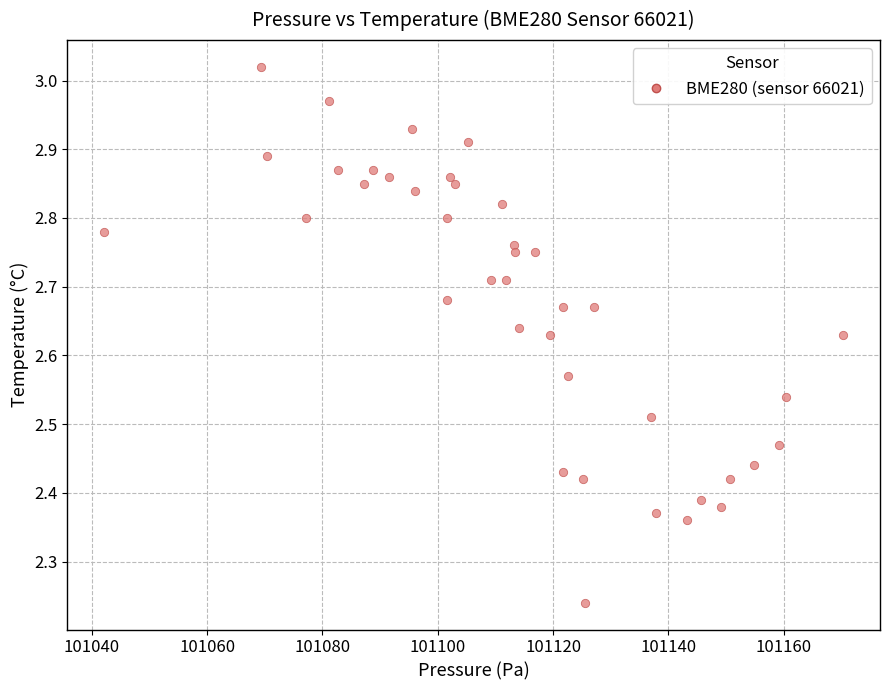

What is the range of Y values (max minus min)?

0.8